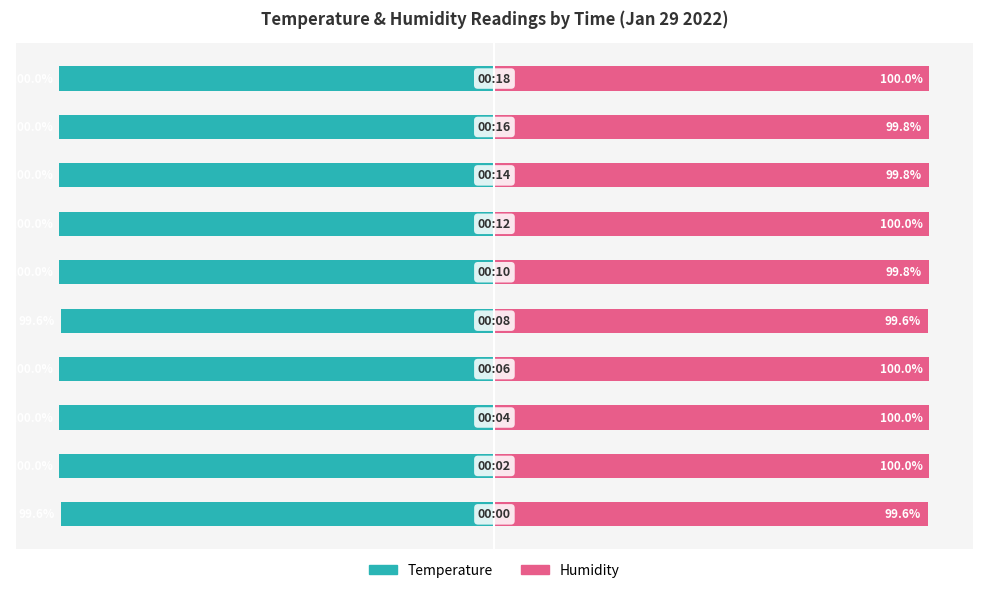

How many bars are there in each group?

2